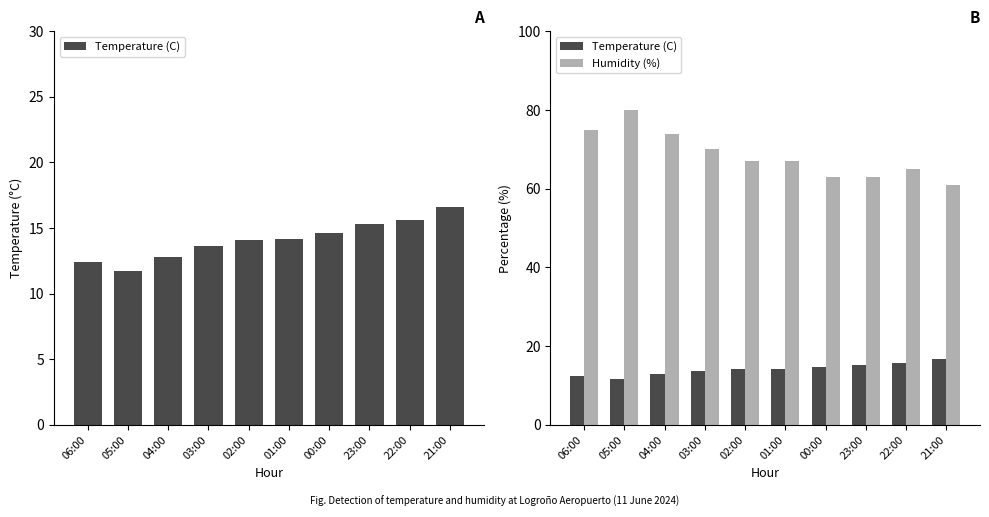

What is the approximate value of Humidity (%) at 02:00?

67.0